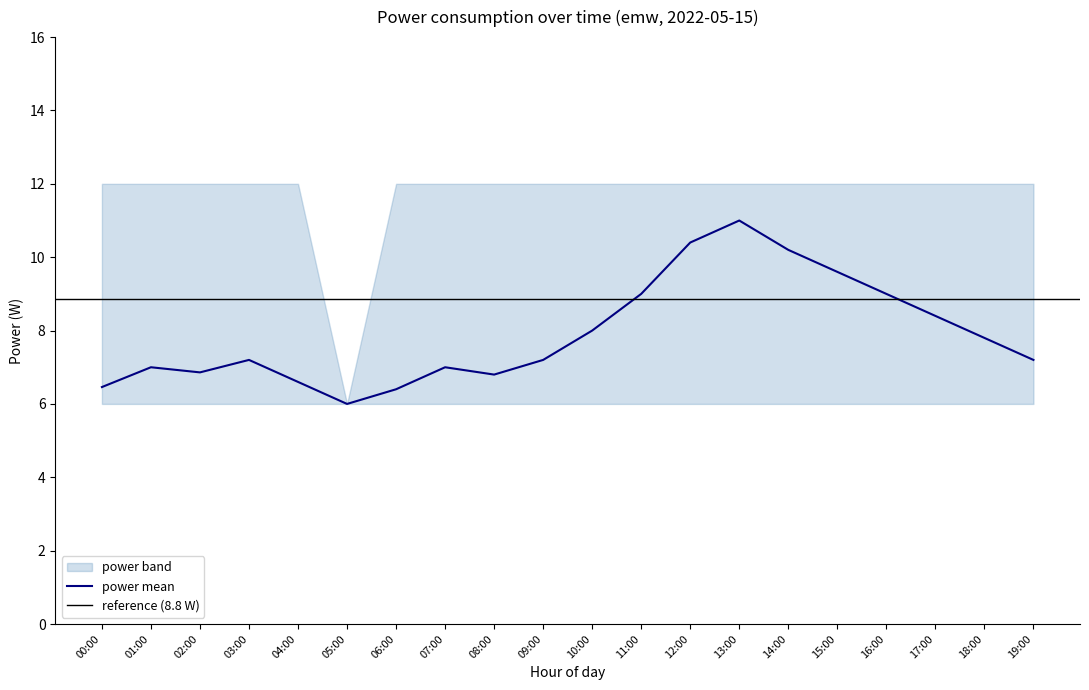

True or false: power_lower and power_upper intersect in this chart.

False